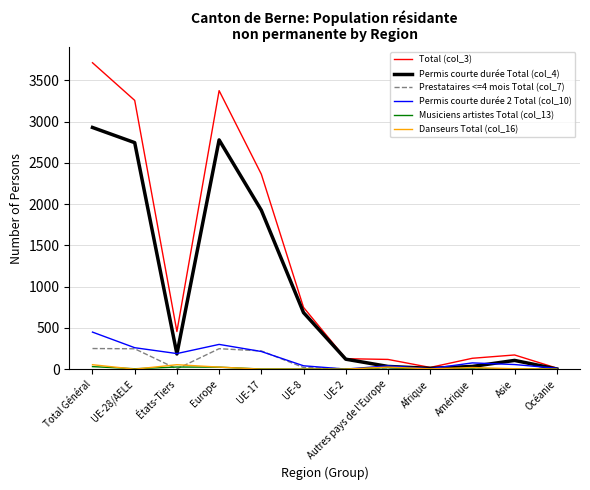

Is it true that Permis courte durée Total (col_4) equals 2928 at Total Général?

True